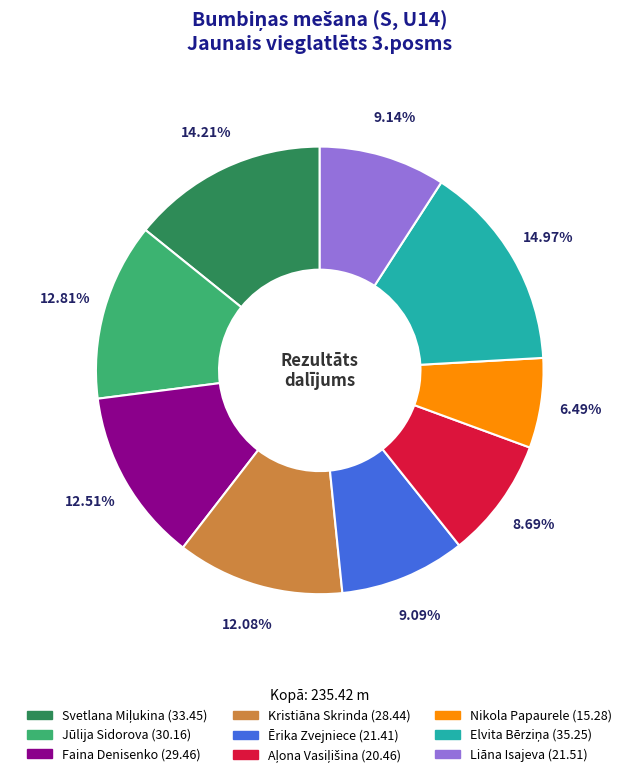

To the nearest percent, what is the combined percentage of Nikola Papaurele and Kristiāna Skrinda?

19%